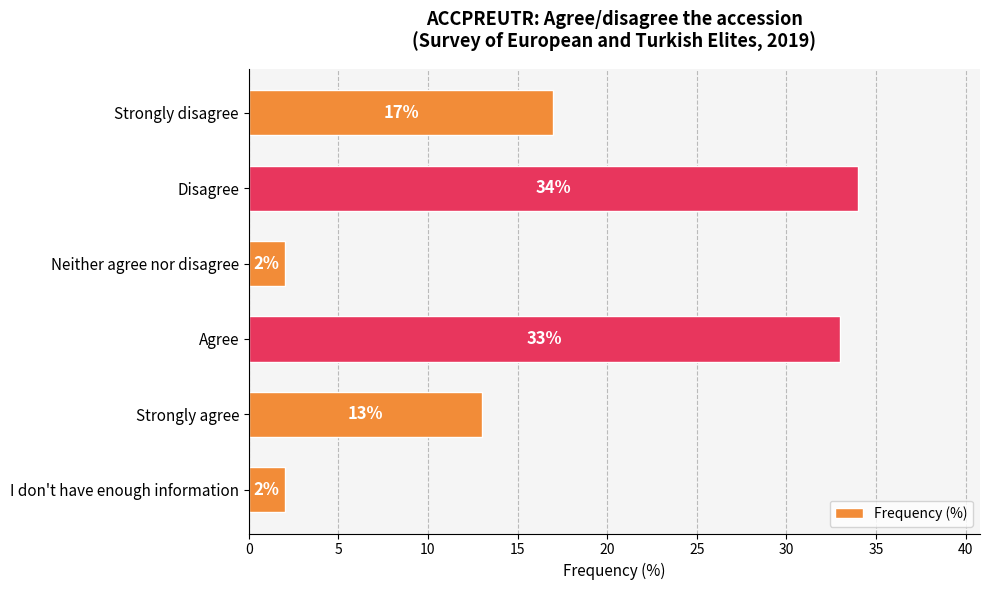

Which has a higher value, Neither agree nor disagree or Strongly disagree?

Strongly disagree